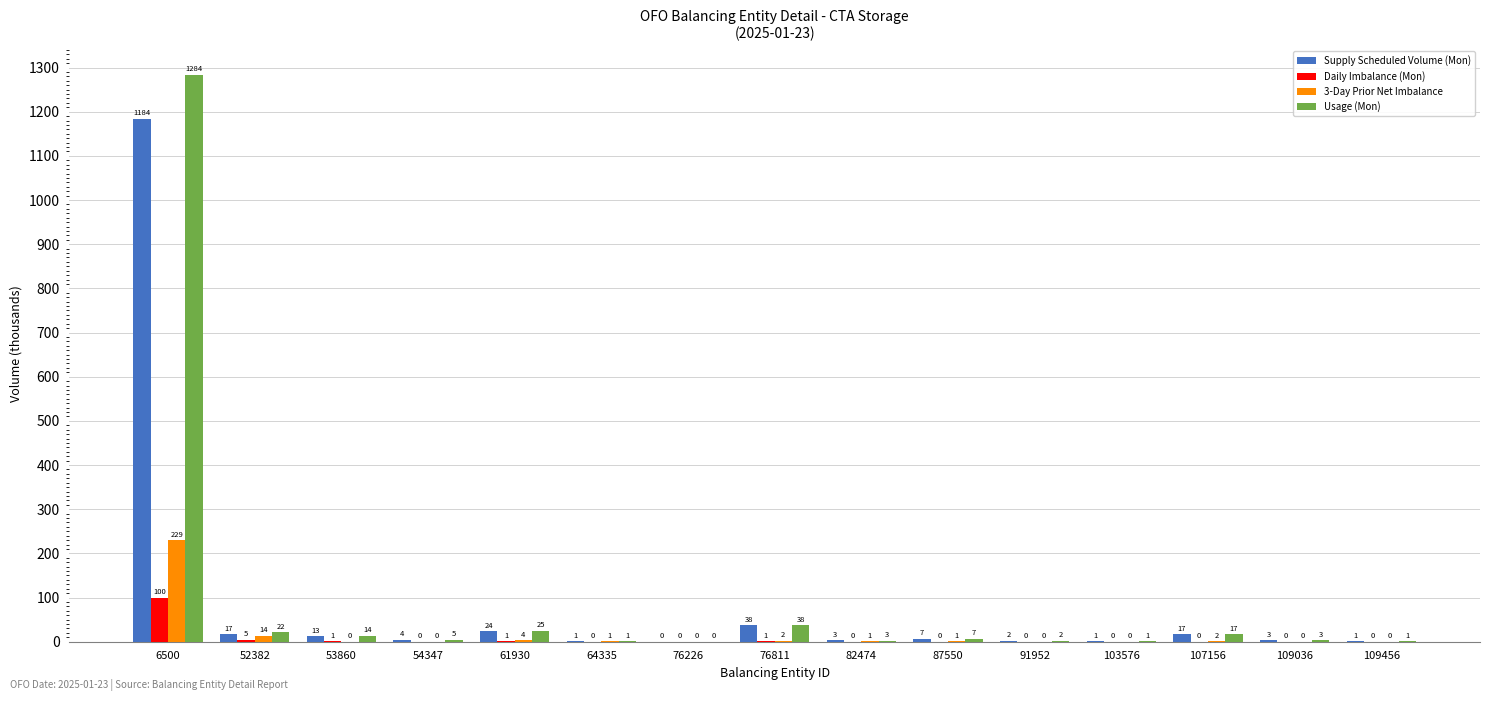

The value of Supply Scheduled Volume (Mon) at 91952 is 2.2. True or false?

True